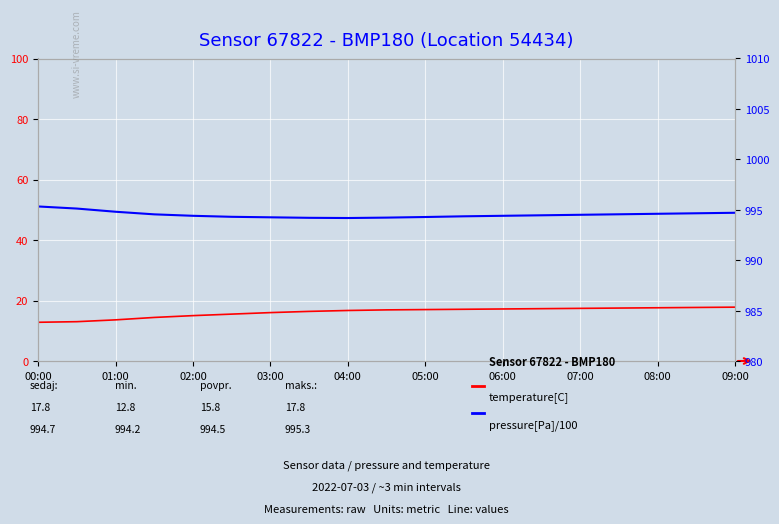

What is the label of the 18th point from the left?

17